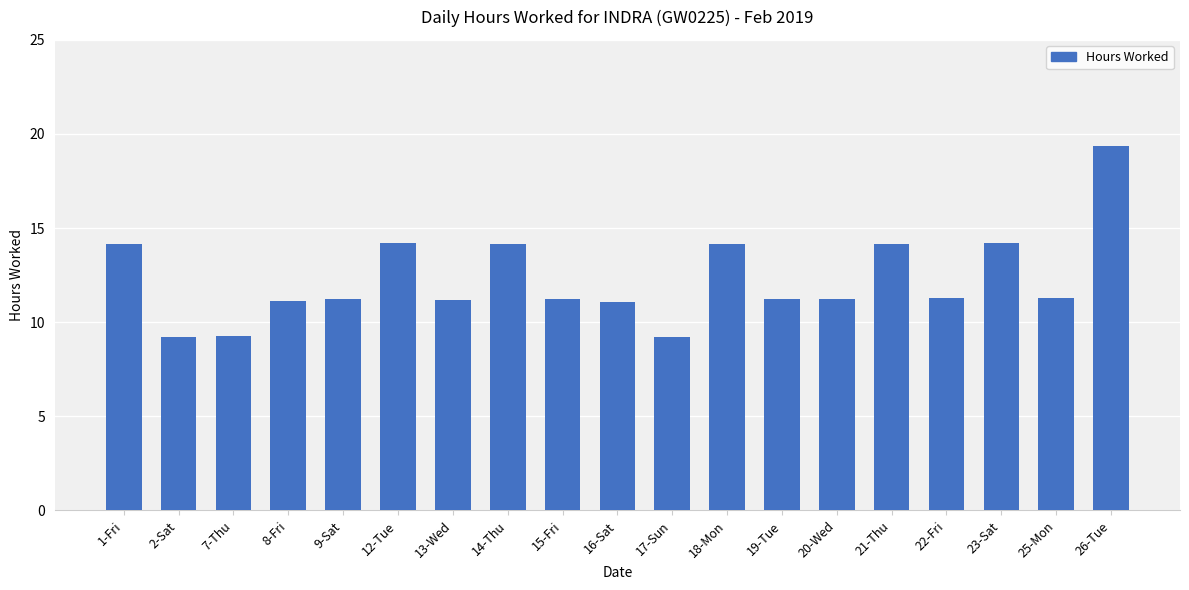

What is the ratio of the value at 9-Sat to the value at 13-Wed?

1.0